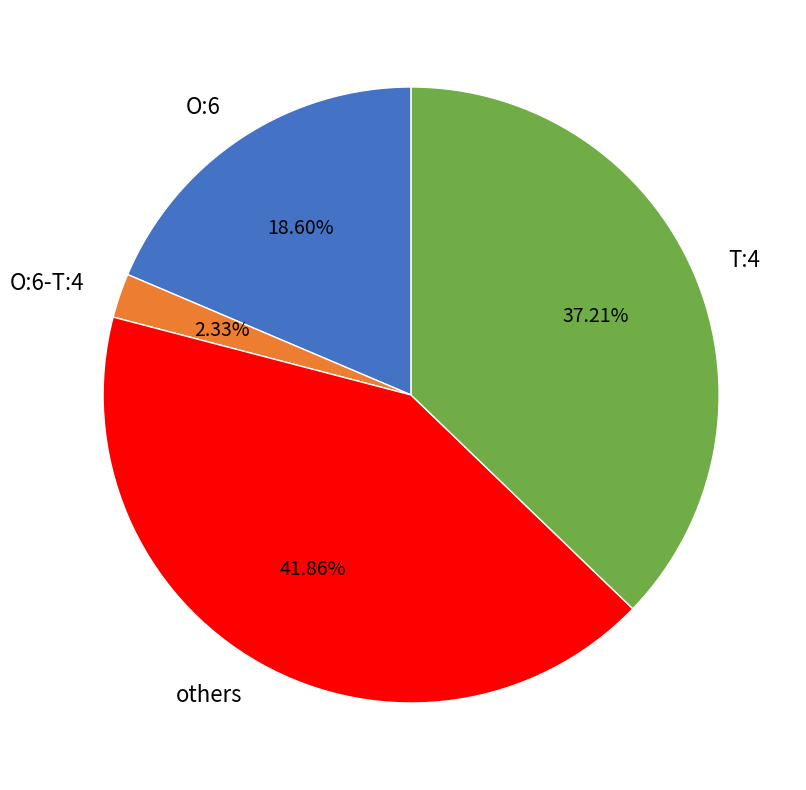

To the nearest percent, what is the average slice percentage?

25%